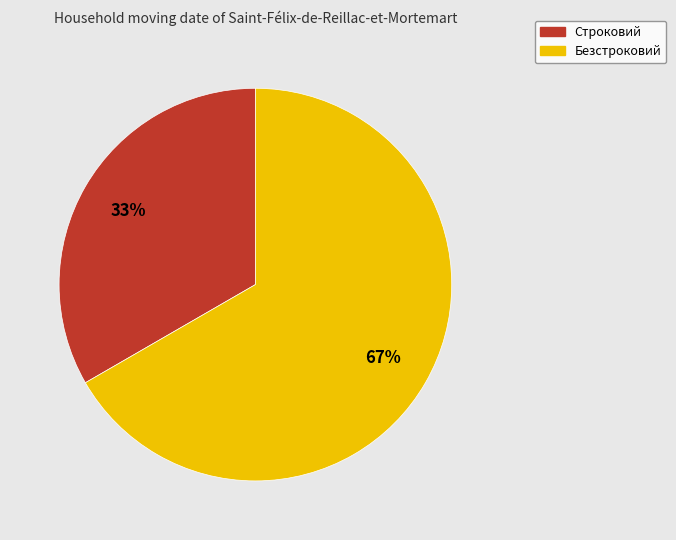

Does Безстроковий account for over 50% of the chart?

Yes